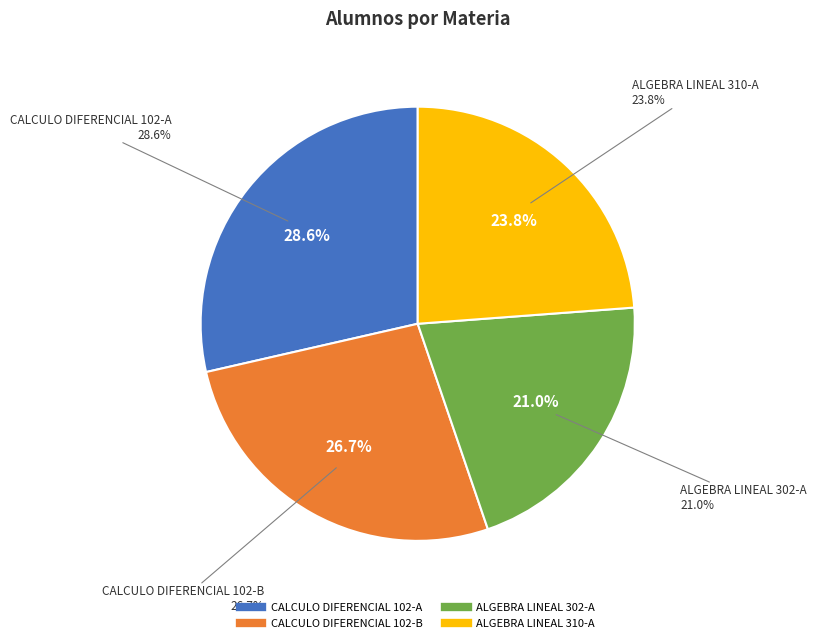

What is the change in value from ALGEBRA LINEAL 302-A to ALGEBRA LINEAL 310-A?

+3